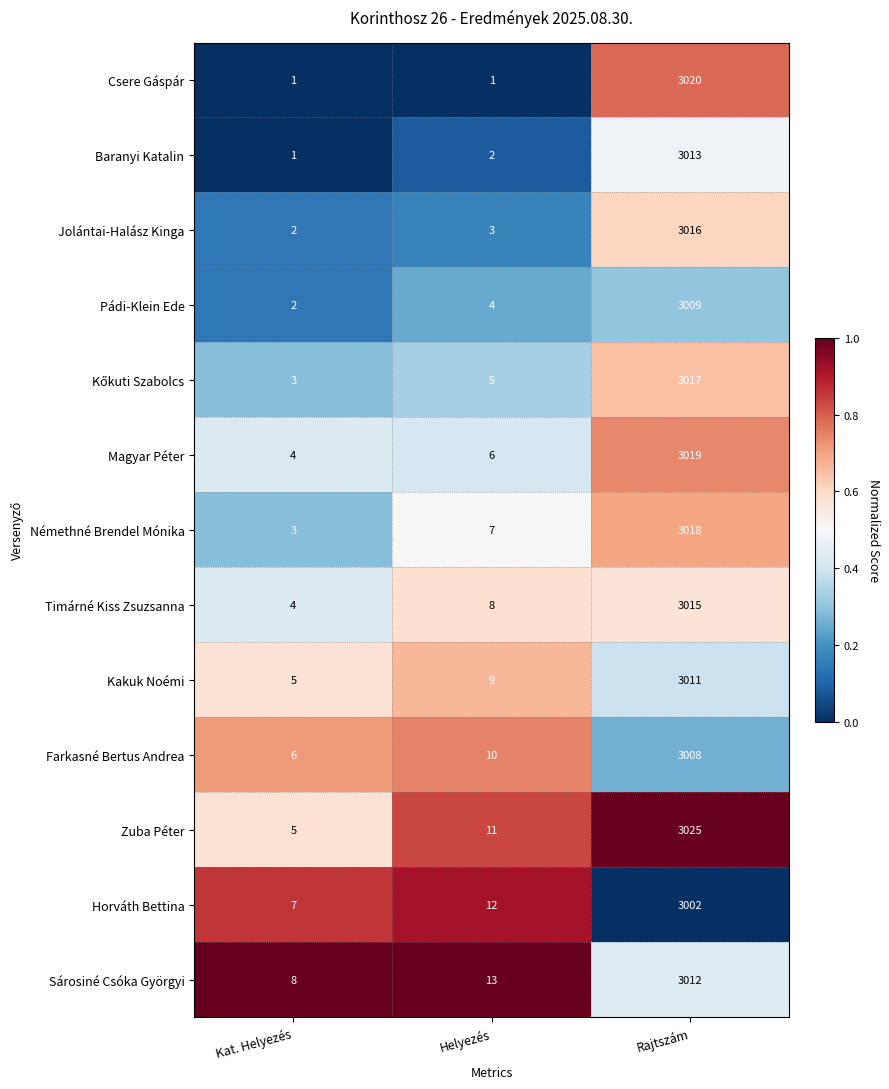

At which category is the sum across all series the highest?

Rajtszám